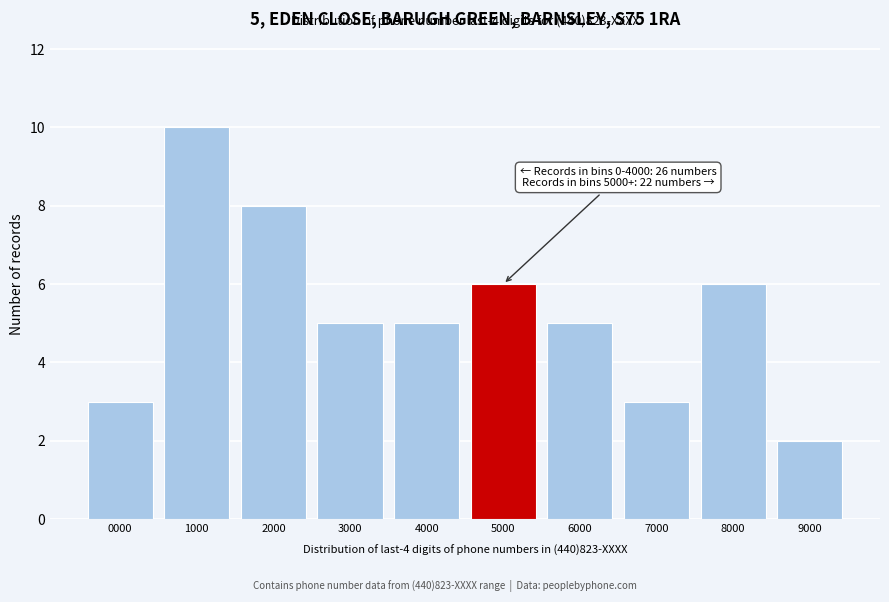

Reading left to right, extract all data points from this chart.

0000=3	1000=10	2000=8	3000=5	4000=5	5000=6	6000=5	7000=3	8000=6	9000=2